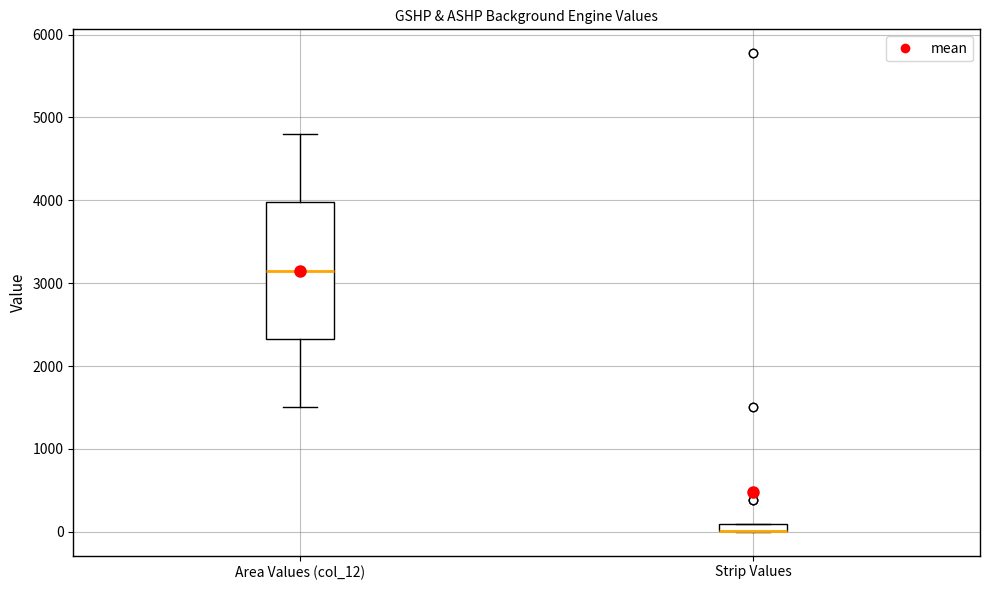

Comparing the boxes themselves (not the whiskers), which one is the tallest?

Area Values (col_12)